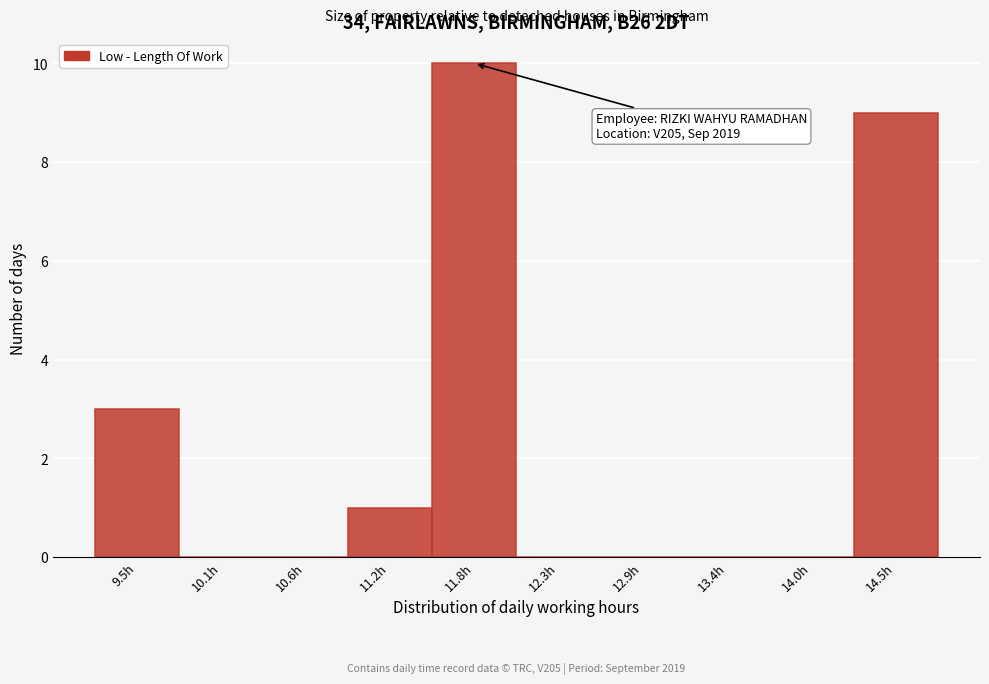

Where is the data nearest to the value 5?

9.5h